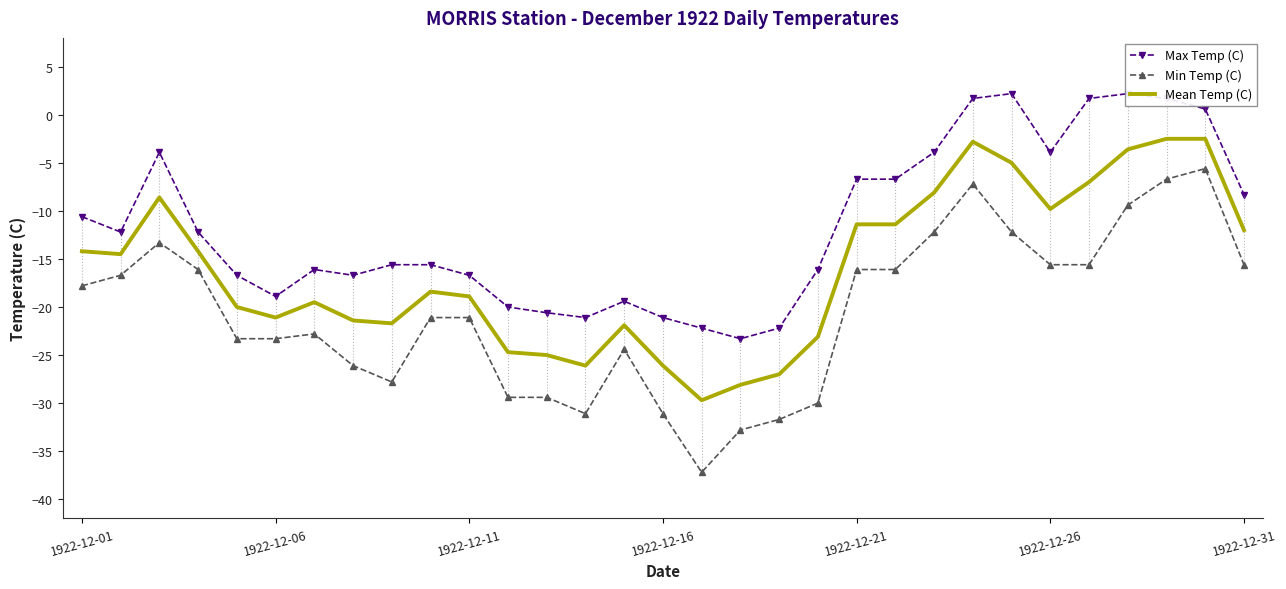

Which series has the largest range (max minus min)?

Min Temp (C)